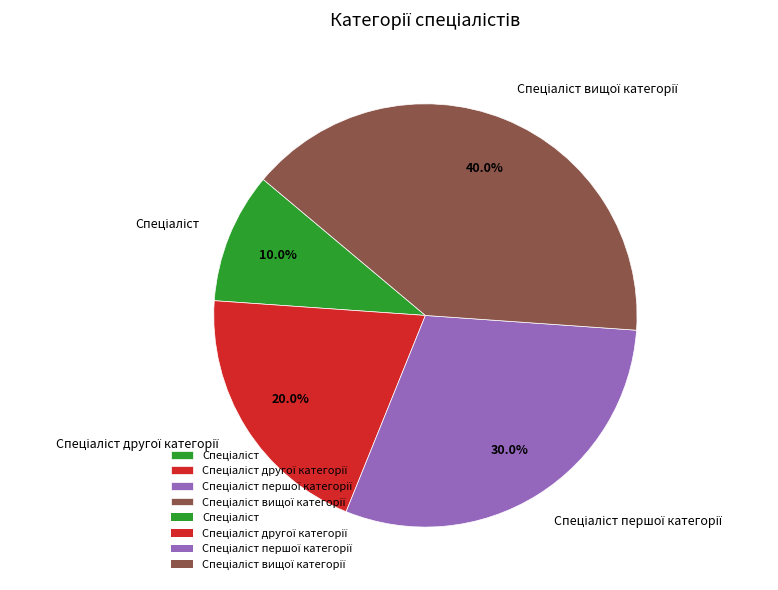

Is there any slice that represents more than half of the pie?

No